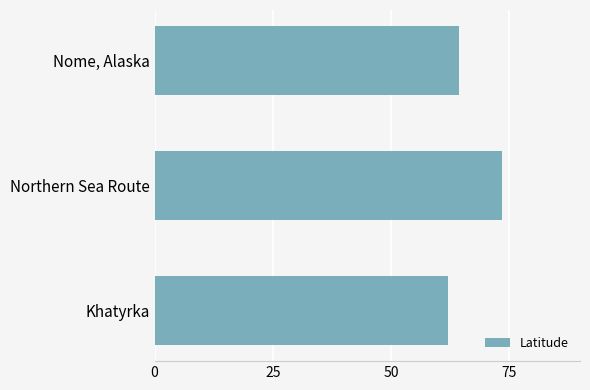

Reading bottom to top, list all the values displayed in this chart.

Khatyrka=62.1	Northern Sea Route=73.4	Nome, Alaska=64.5